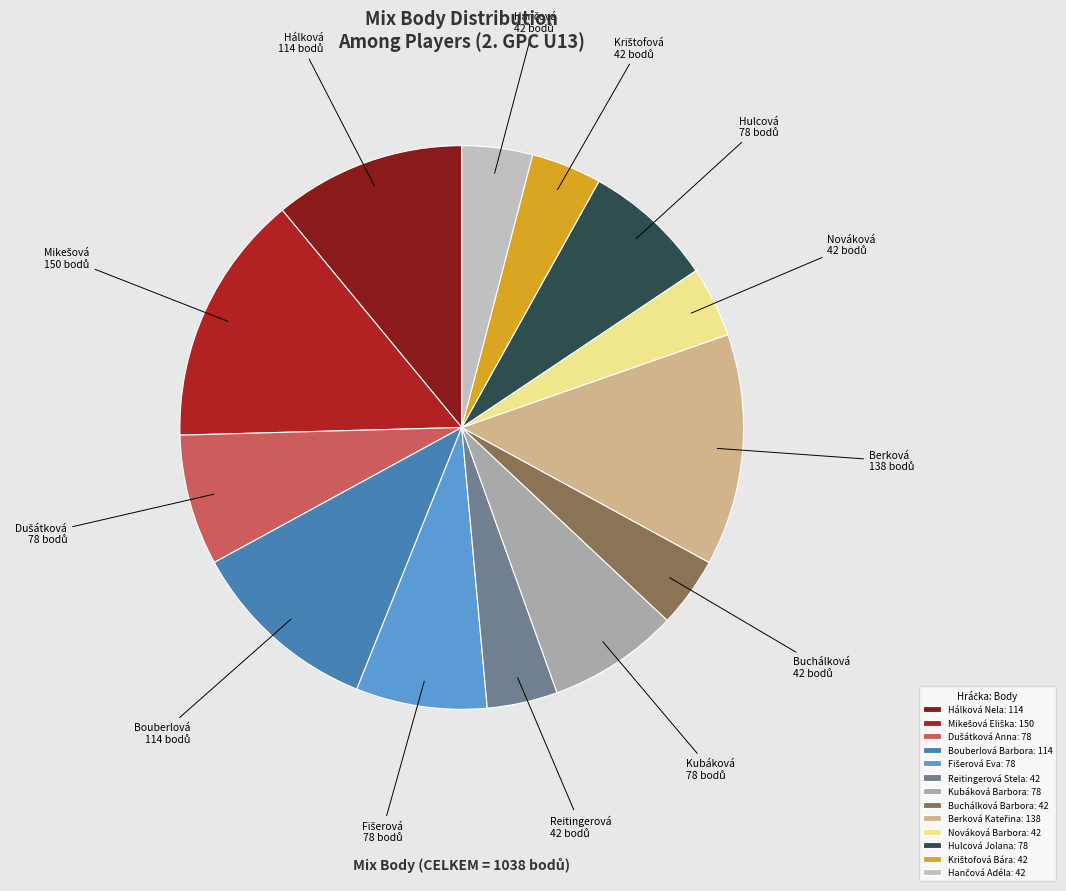

What percentage is NOT represented by Berková Kateřina?

86.7%